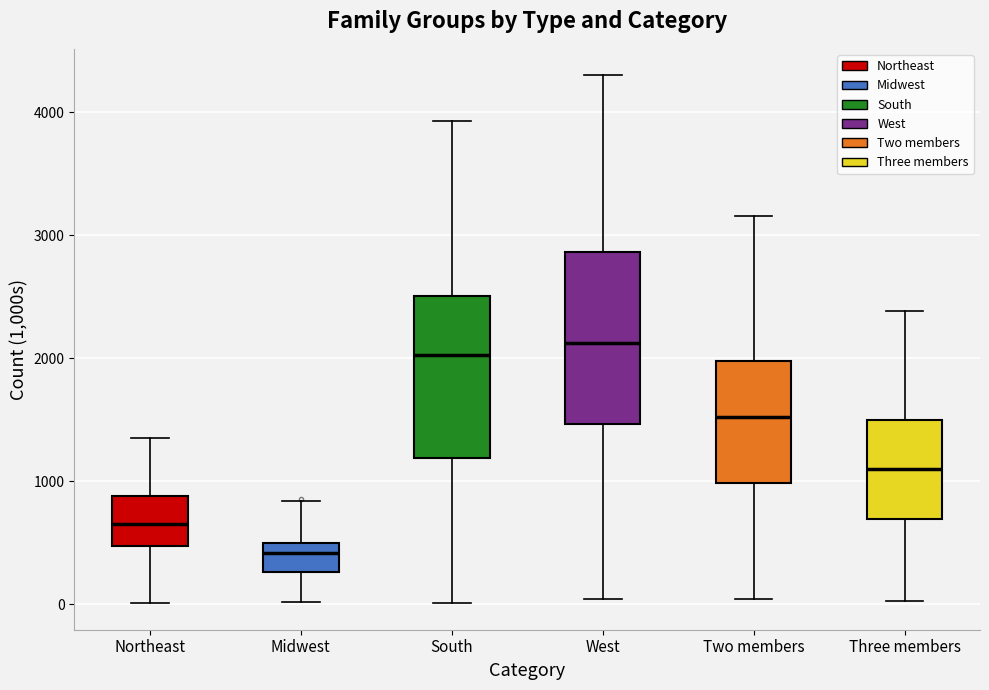

Reading left to right, read every box against the y-axis: the position of its median line, the range the box covers, and the ends of its whiskers. The values are not printed on the chart, so give them approximately, as read against the axis.

Northeast: median 700, box 500 to 900, whiskers 0 to 1300
Midwest: median 400, box 300 to 500, whiskers 0 to 800
South: median 2000, box 1200 to 2500, whiskers 0 to 3900
West: median 2100, box 1500 to 2900, whiskers 0 to 4300
Two members: median 1500, box 1000 to 2000, whiskers 0 to 3200
Three members: median 1100, box 700 to 1500, whiskers 0 to 2400